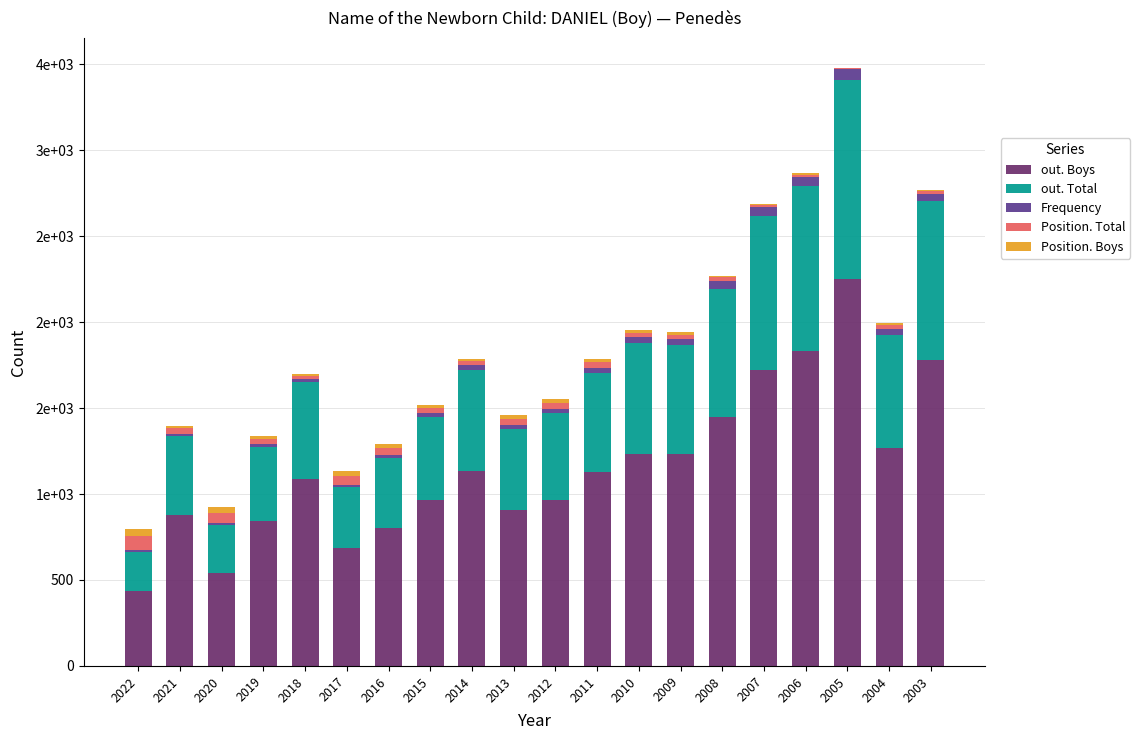

What is the lowest value of the out. Boys series?

438